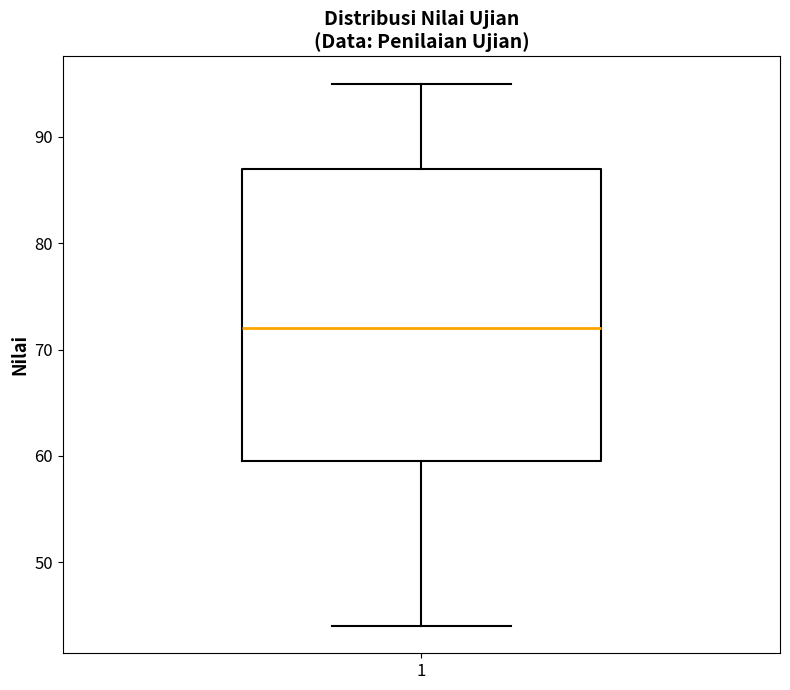

Where does the upper whisker of the box at x = 1 end on the y-axis? The values are not printed on the chart, so give them approximately, as read against the axis.

95